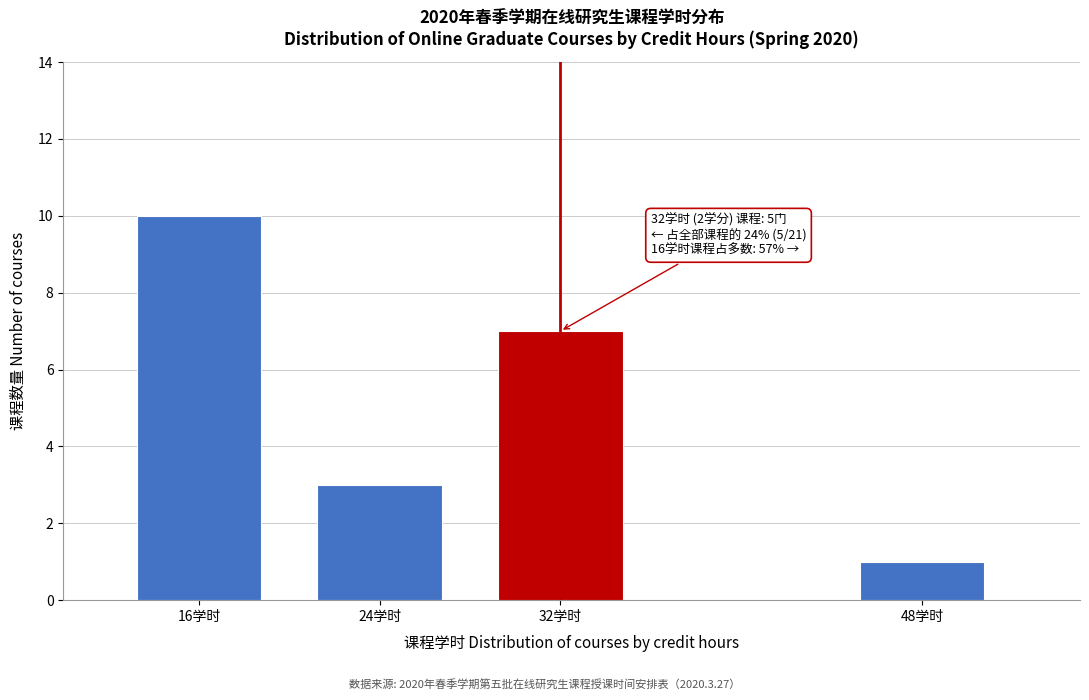

Reading left to right, transcribe all the data shown in this chart.

10	3	7	1